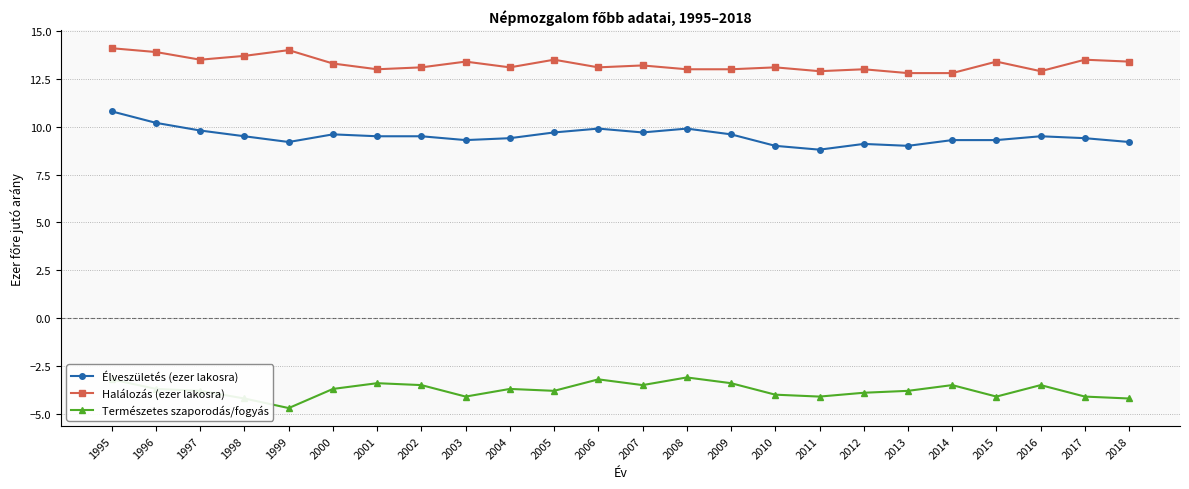

Reading left to right, list all the values displayed in this chart.

Élveszületés (ezer lakosra): 1995=10.8	1996=10.2	1997=9.8	1998=9.5	1999=9.2	2000=9.6	2001=9.5	2002=9.5	2003=9.3	2004=9.4	2005=9.7	2006=9.9	2007=9.7	2008=9.9	2009=9.6	2010=9.0	2011=8.8	2012=9.1	2013=9.0	2014=9.3	2015=9.3	2016=9.5	2017=9.4	2018=9.2
Halálozás (ezer lakosra): 1995=14.1	1996=13.9	1997=13.5	1998=13.7	1999=14.0	2000=13.3	2001=13.0	2002=13.1	2003=13.4	2004=13.1	2005=13.5	2006=13.1	2007=13.2	2008=13.0	2009=13.0	2010=13.1	2011=12.9	2012=13.0	2013=12.8	2014=12.8	2015=13.4	2016=12.9	2017=13.5	2018=13.4
Természetes szaporodás/fogyás: 1995=-3.2	1996=-3.7	1997=-3.8	1998=-4.2	1999=-4.7	2000=-3.7	2001=-3.4	2002=-3.5	2003=-4.1	2004=-3.7	2005=-3.8	2006=-3.2	2007=-3.5	2008=-3.1	2009=-3.4	2010=-4.0	2011=-4.1	2012=-3.9	2013=-3.8	2014=-3.5	2015=-4.1	2016=-3.5	2017=-4.1	2018=-4.2